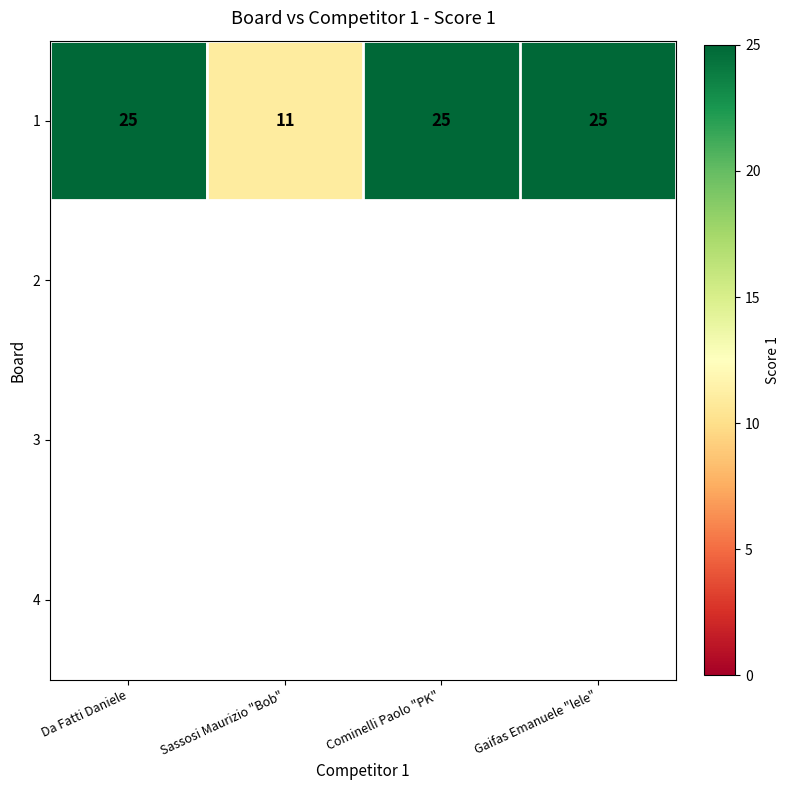

Is it true that the value at Gaifas Emanuele "lele" is 25?

True